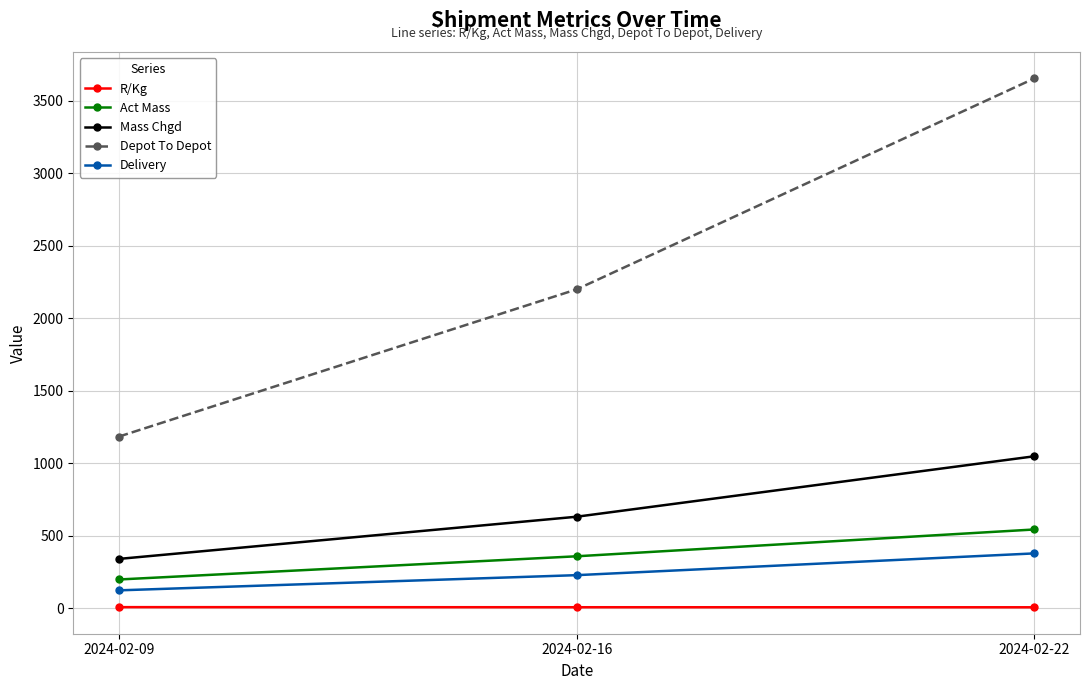

How many data points in Mass Chgd are less than 630?

1